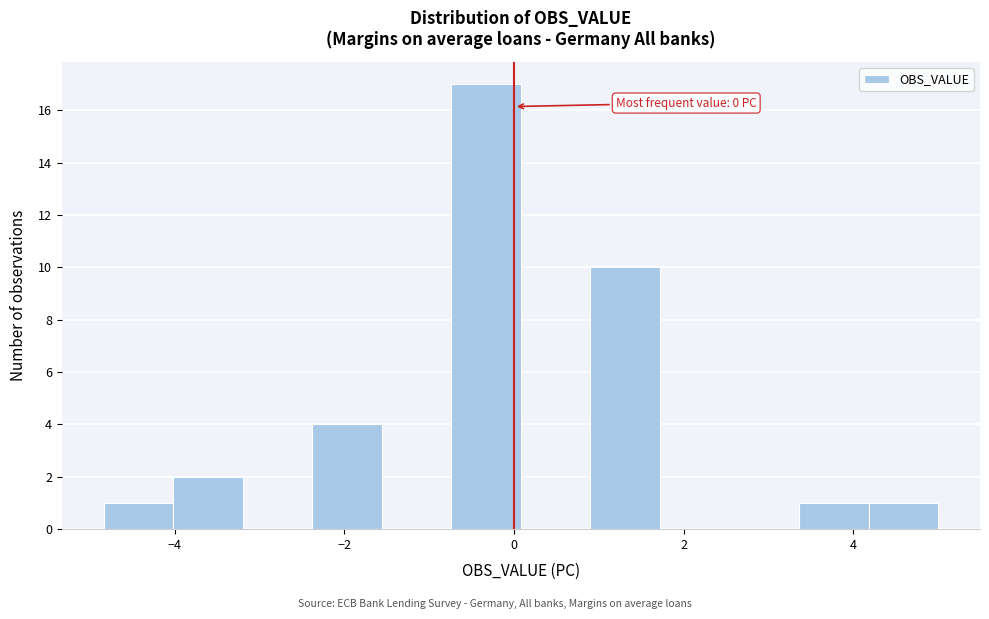

Over which range of the x-axis is the bar tallest?

-0.8 to 0.0